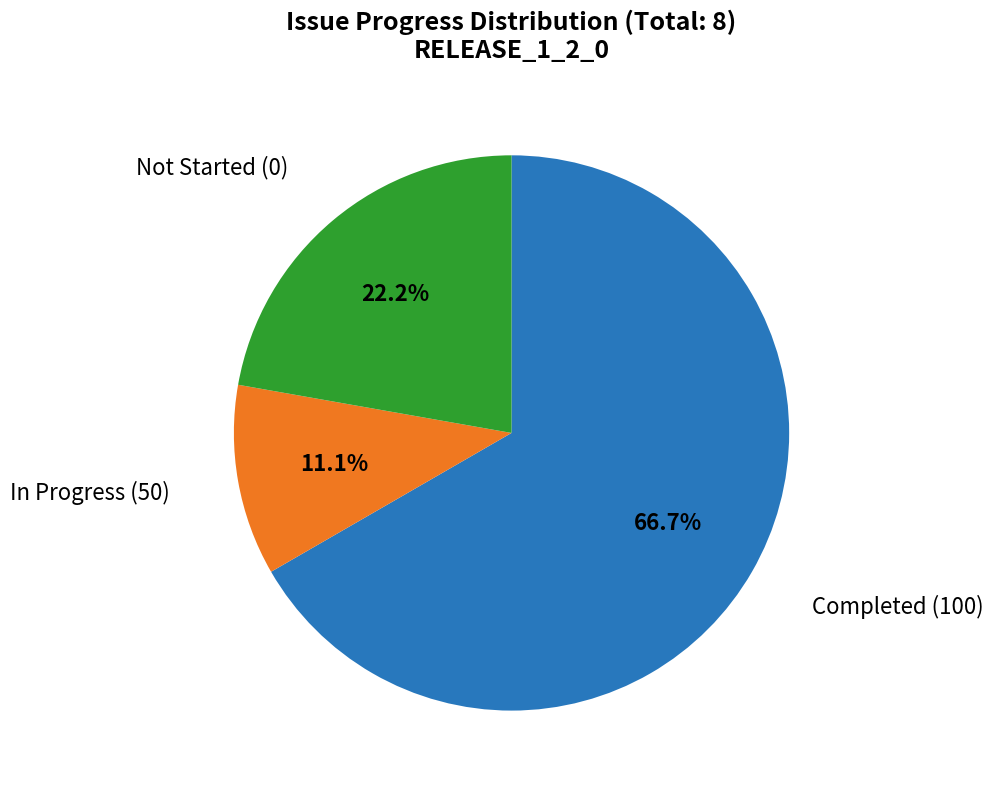

Is there any slice that represents more than half of the pie?

Yes